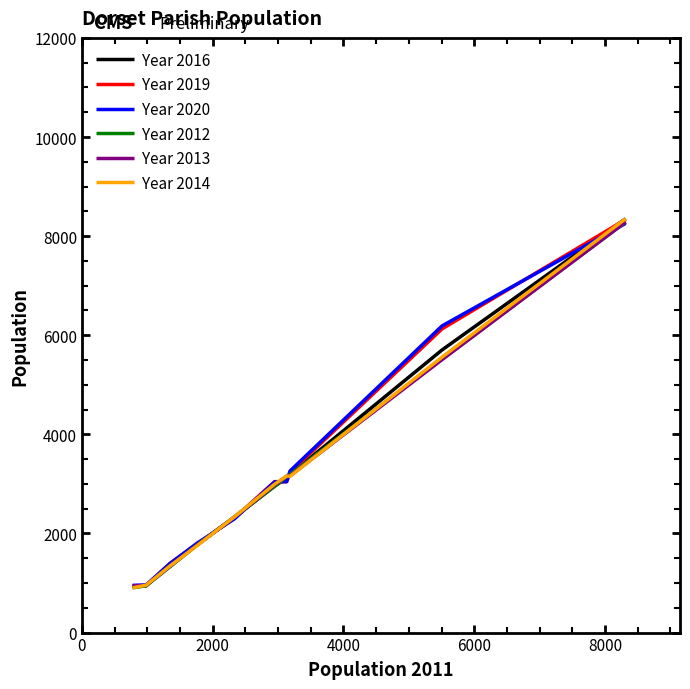

Which series ends up on top after the final intersection of Year 2019 and Year 2020?

Year 2019